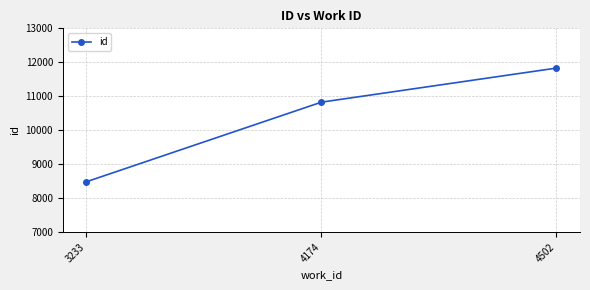

What value does the data have at 3233?

8483